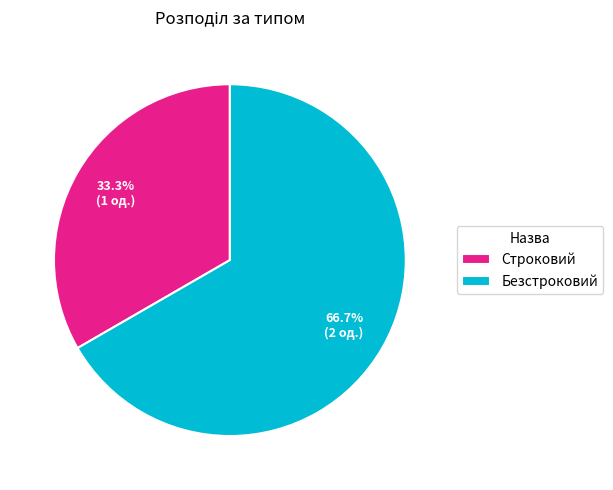

Which slice represents more than half of the pie?

Безстроковий